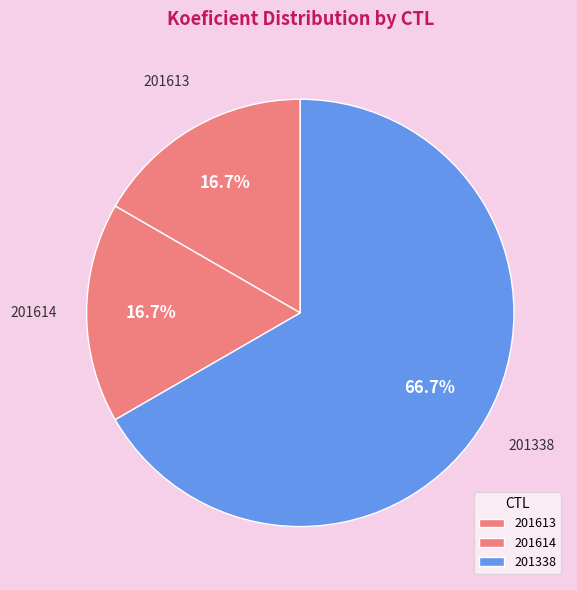

To the nearest percent, what is the average slice percentage?

33%